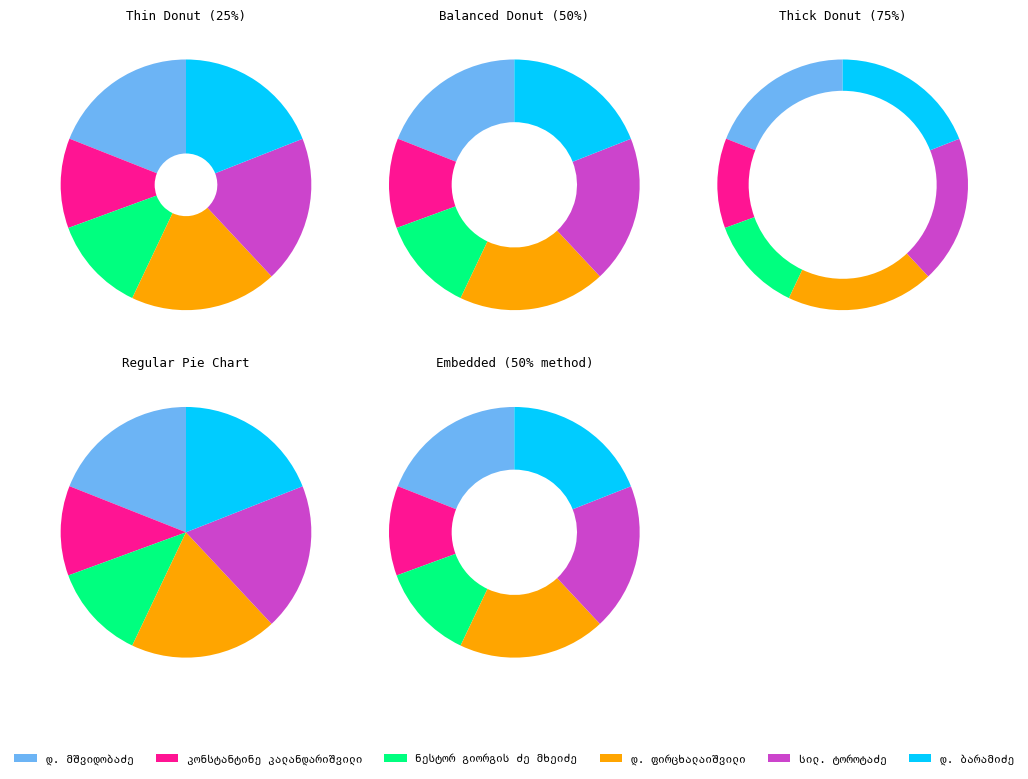

True or false: ნესტორ გიორგის ძე მხეიძე accounts for 3% of the total.

False